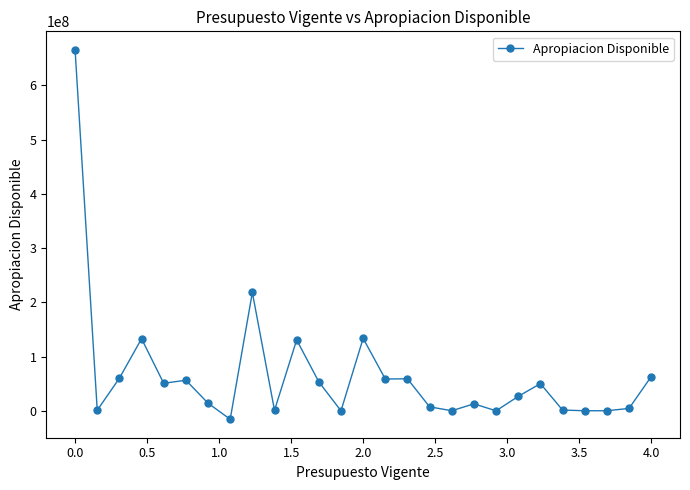

What is the minimum value shown in the chart?

-15538195.5